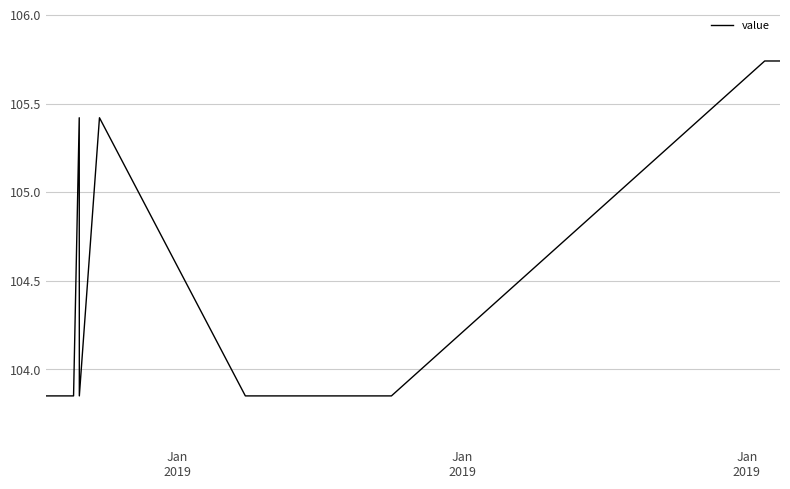

Does the chart display data point markers on the line(s)?

No